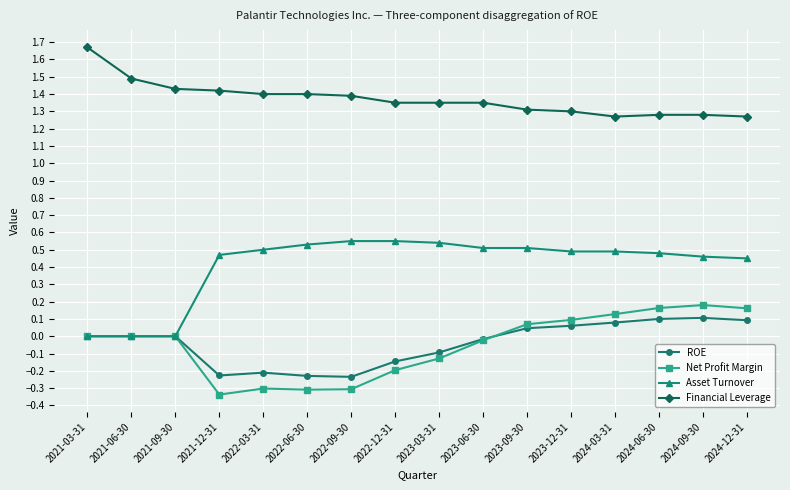

What is the difference between the maximum and second lowest values in the ROE series?

0.3